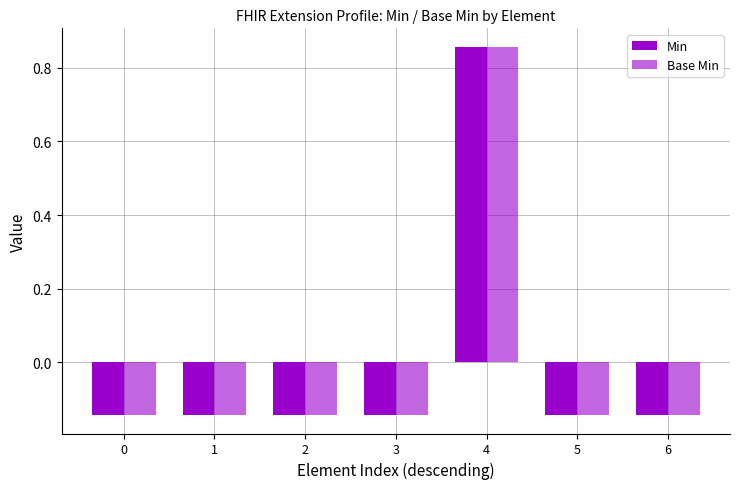

Are the bars horizontal?

No